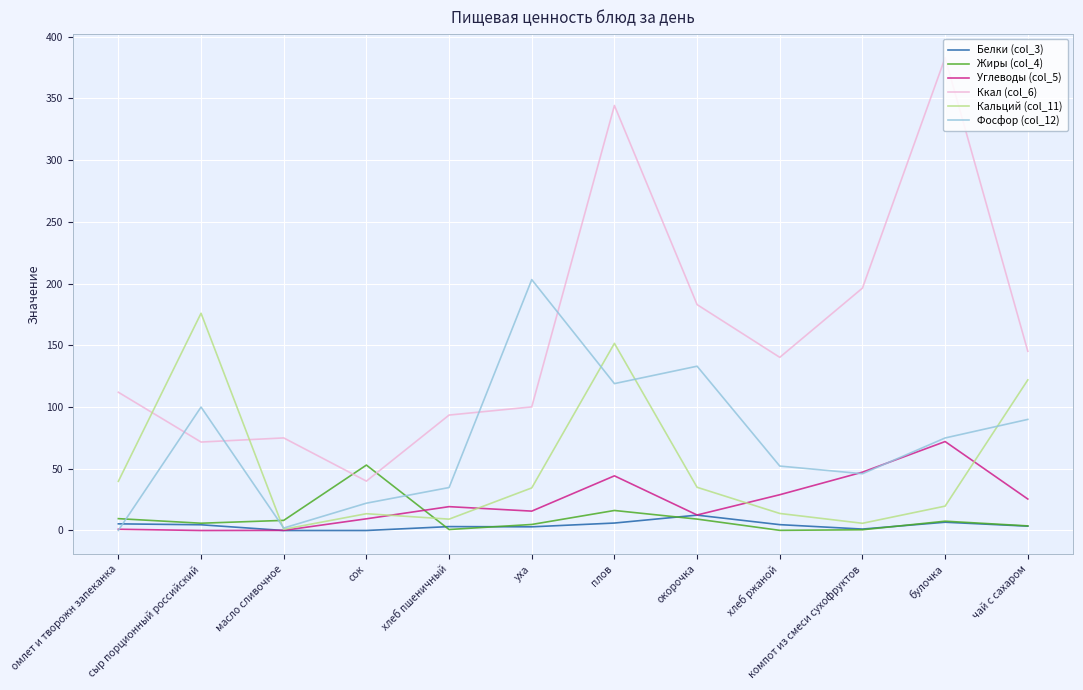

The Углеводы (col_5) series shows 12.6 at окорочка. True or false?

True